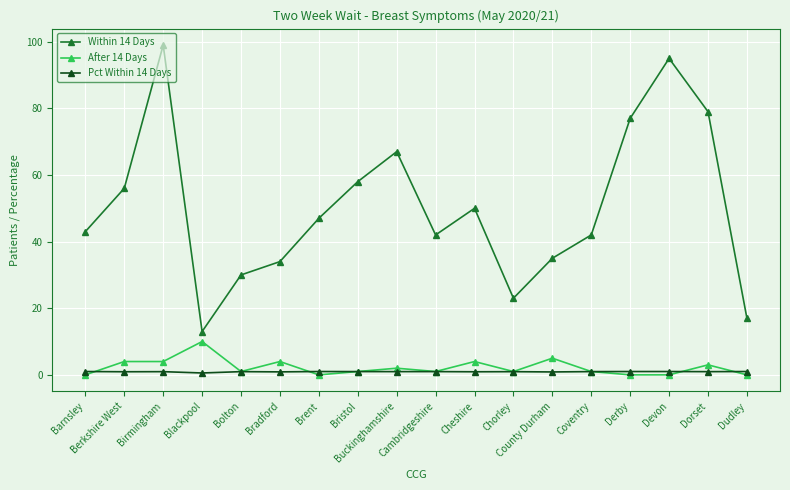

What is the difference between the Within 14 Days values at Blackpool and Chorley?

10.0